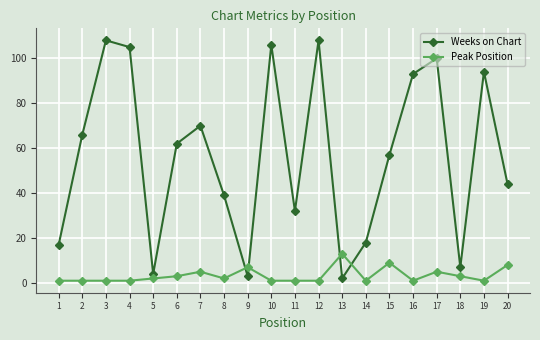

Reading left to right, transcribe all the data shown in this chart.

Weeks on Chart: 17	66	108	105	4	62	70	39	3	106	32	108	2	18	57	93	100	7	94	44
Peak Position: 1	1	1	1	2	3	5	2	7	1	1	1	13	1	9	1	5	3	1	8